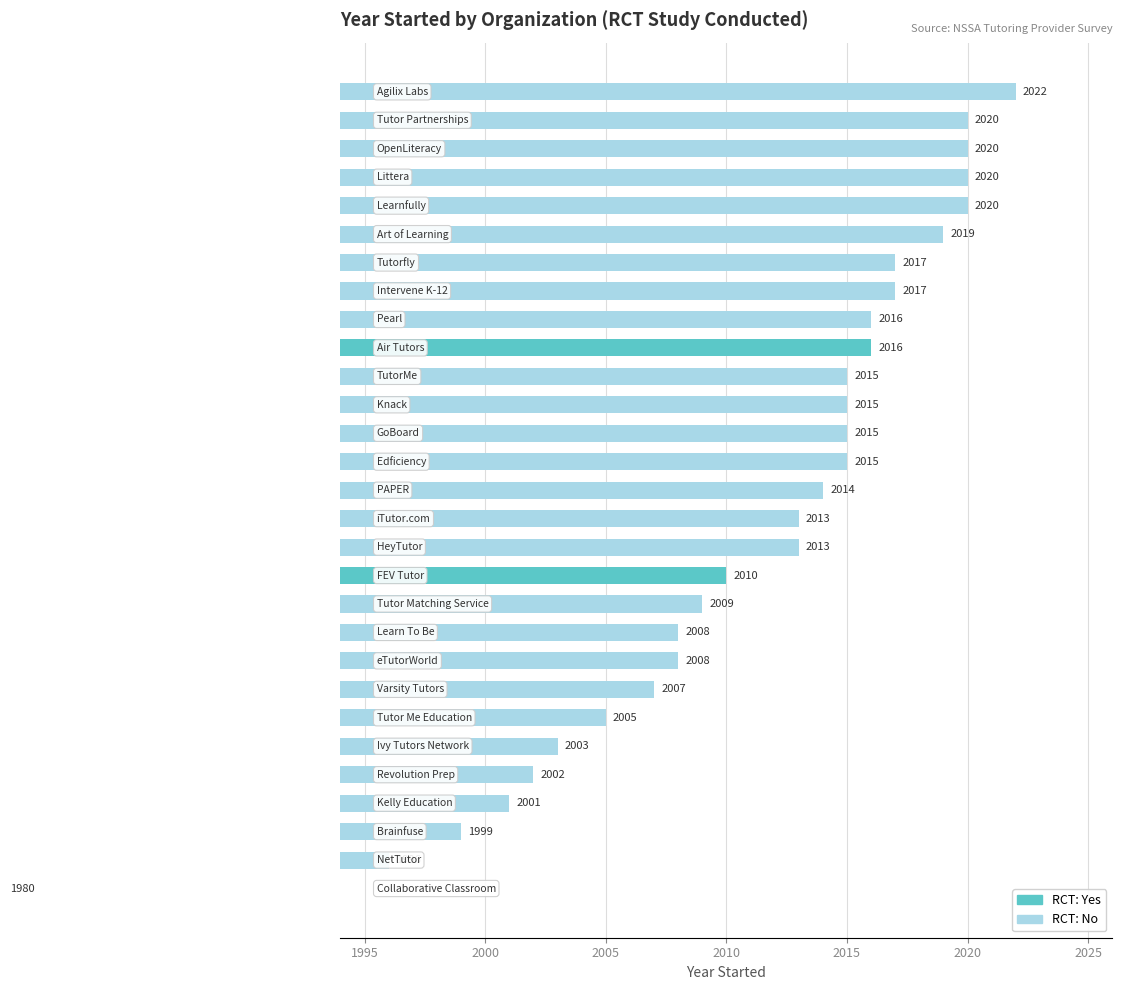

What is the difference between the maximum and second lowest values?

26